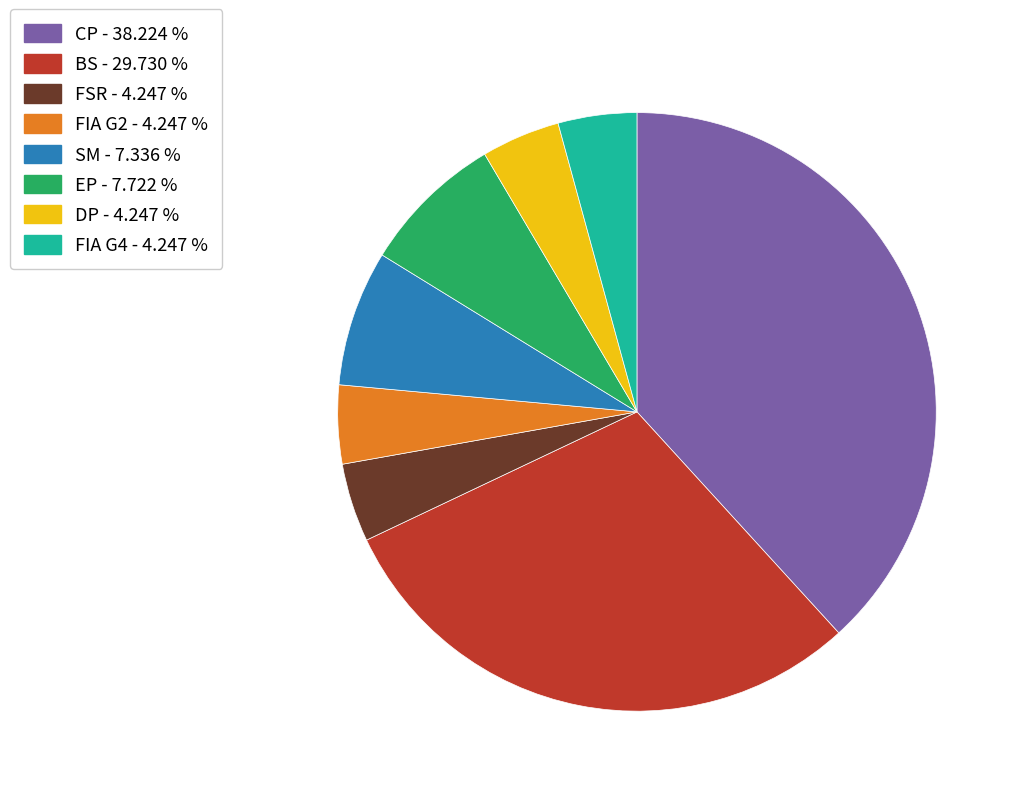

Which category has the biggest portion of the pie?

CP - 38.224 %